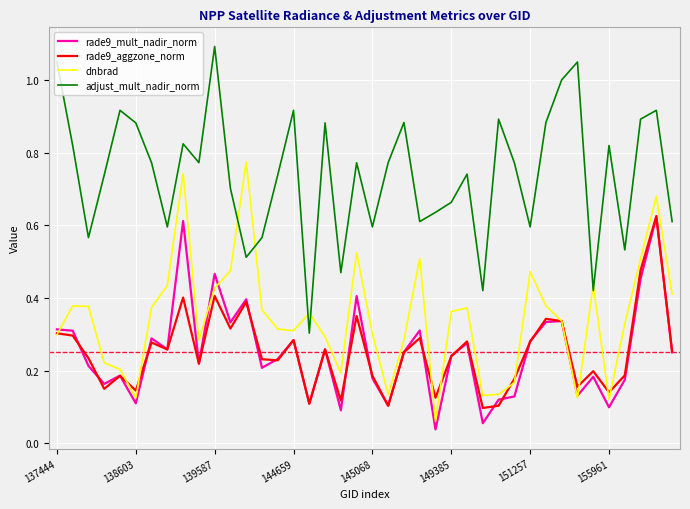

Which series has the largest total across all categories?

adjust_mult_nadir_norm